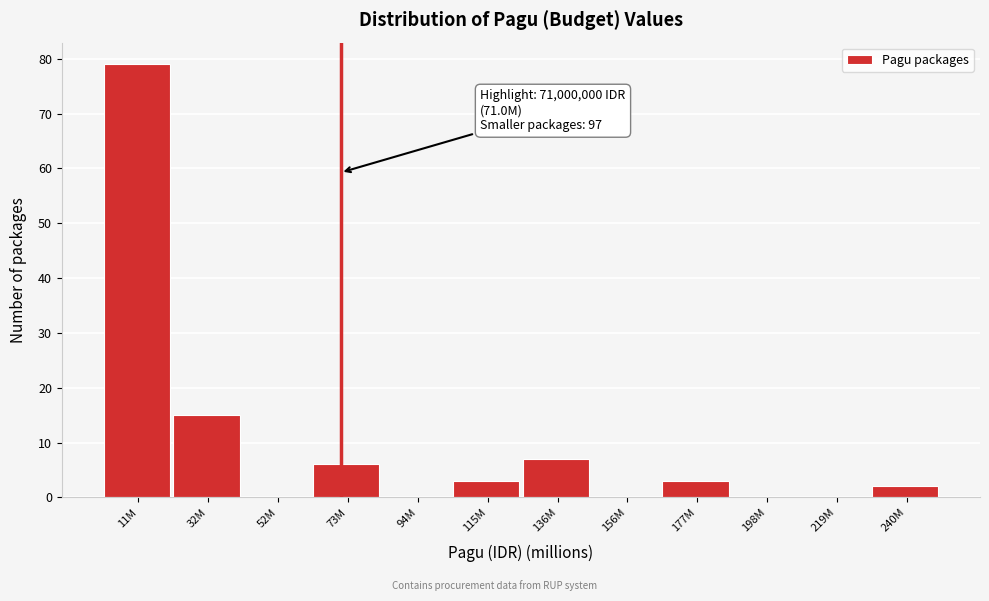

Reading left to right, list all the values displayed in this chart.

11M=79	32M=15	52M=0	73M=6	94M=0	115M=3	136M=7	156M=0	177M=3	198M=0	219M=0	240M=2